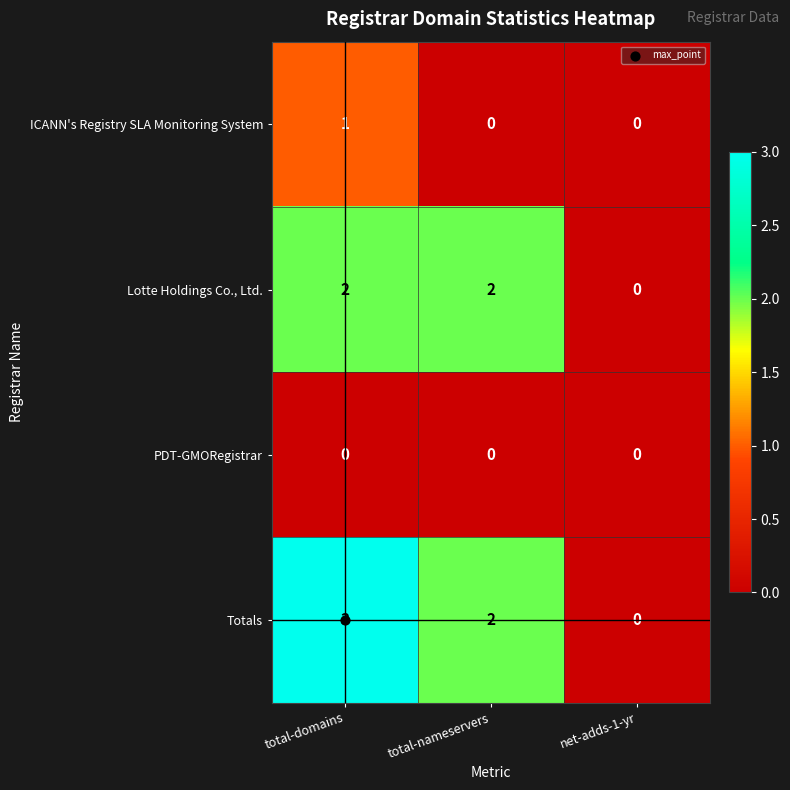

At which label does ICANN's Registry SLA Monitoring System reach its peak?

total-domains